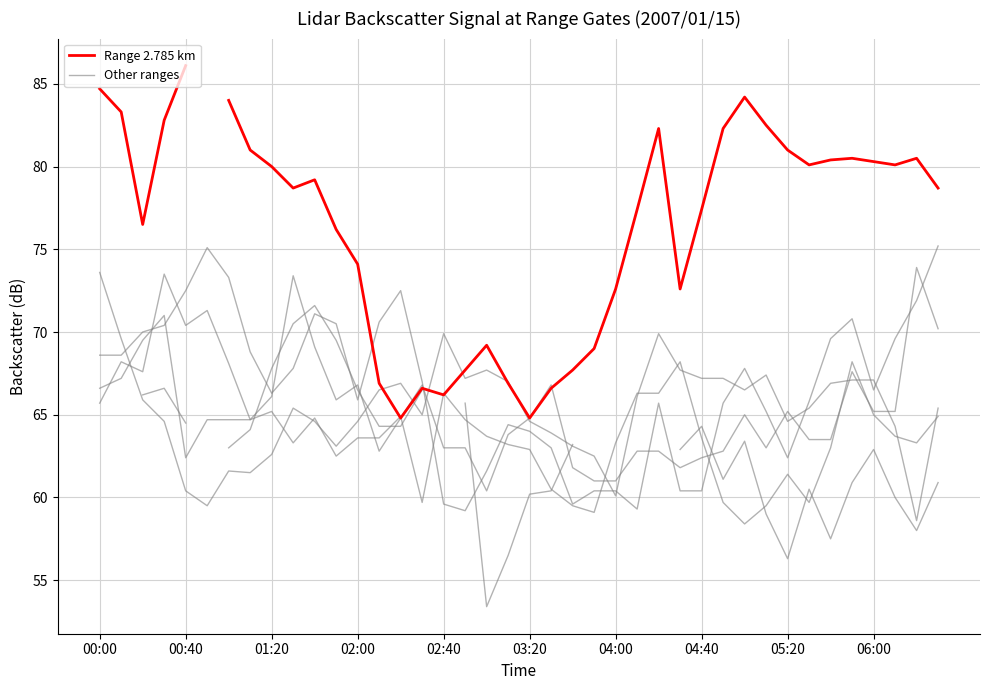

How many points are lower than both their immediate neighbors (excluding endpoints)?

8